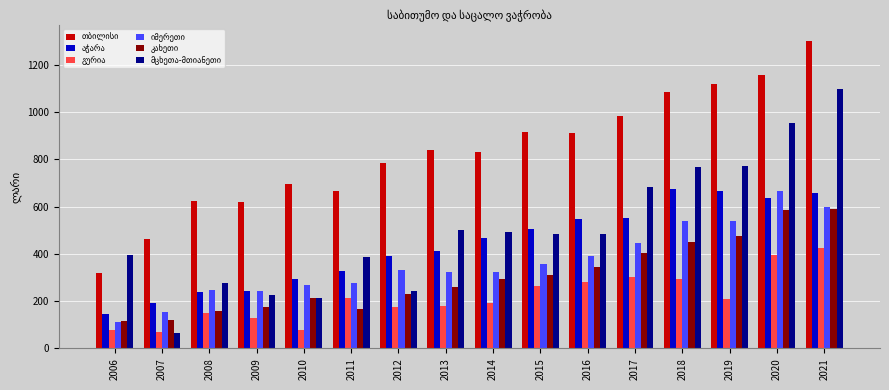

At how many categories does at least one series exceed 802?

9